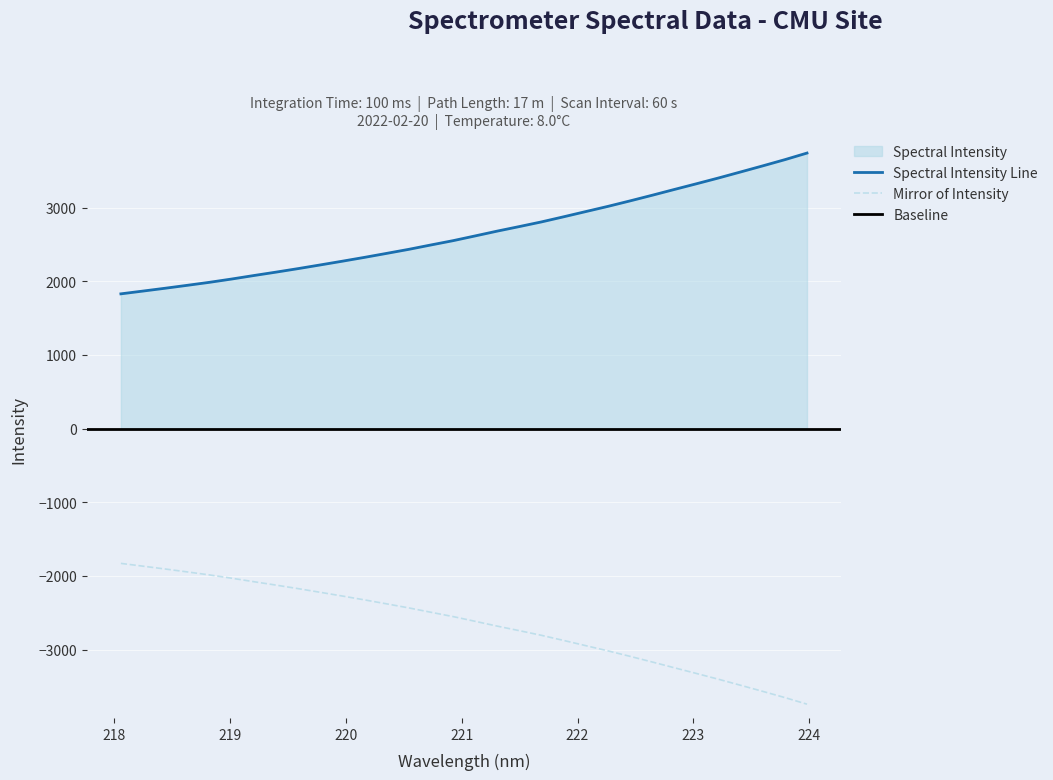

True or false: the data has more than 1 interior local peaks.

False